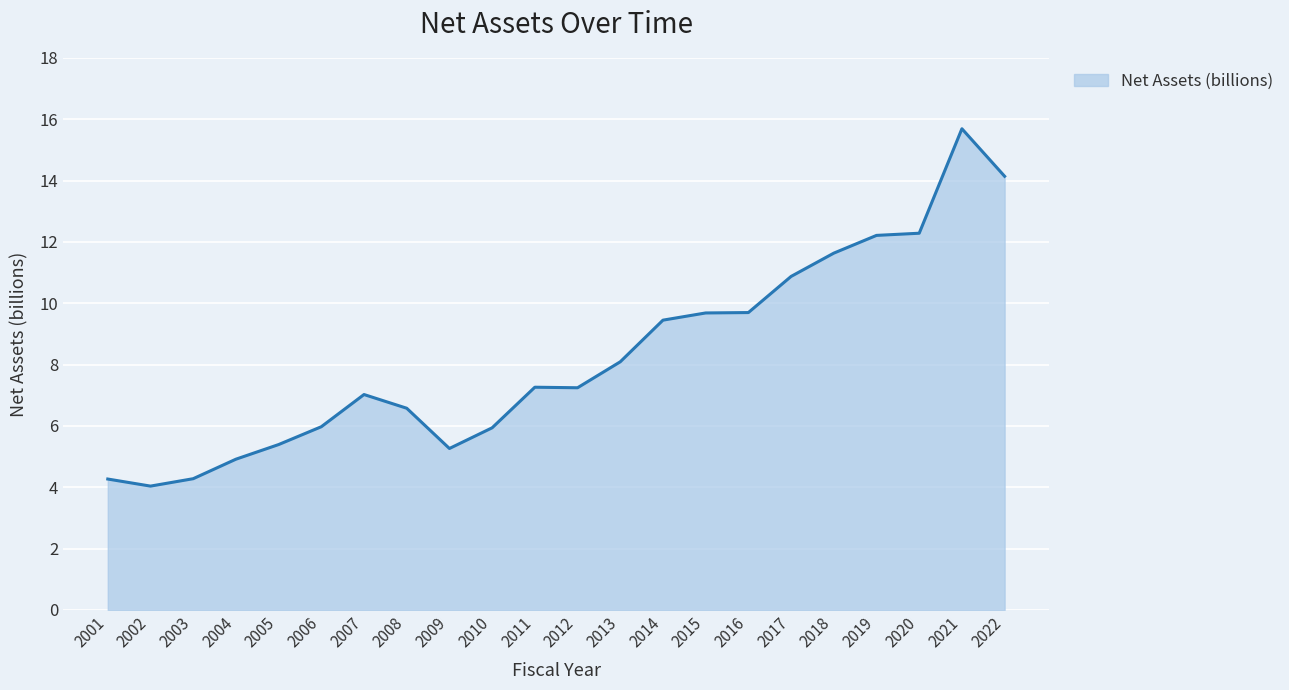

What is the change in value from 2008 to 2013?

+1.5